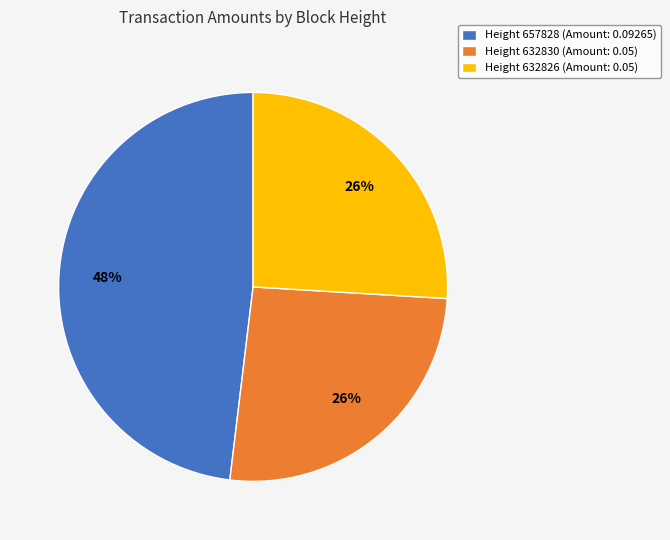

Is it true that Height 632826 (Amount: 0.05) is 26% of the pie?

True